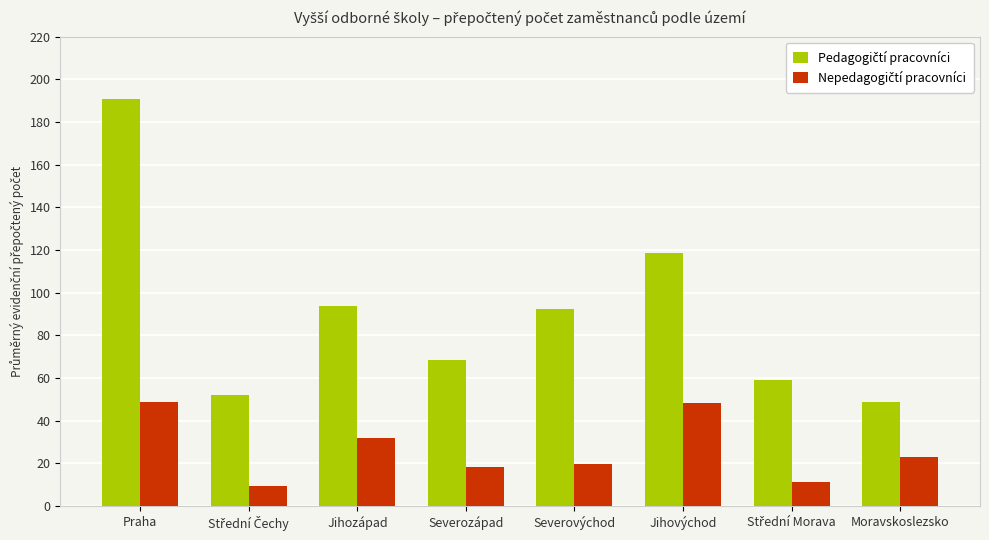

At how many categories does at least one series exceed 65?

5